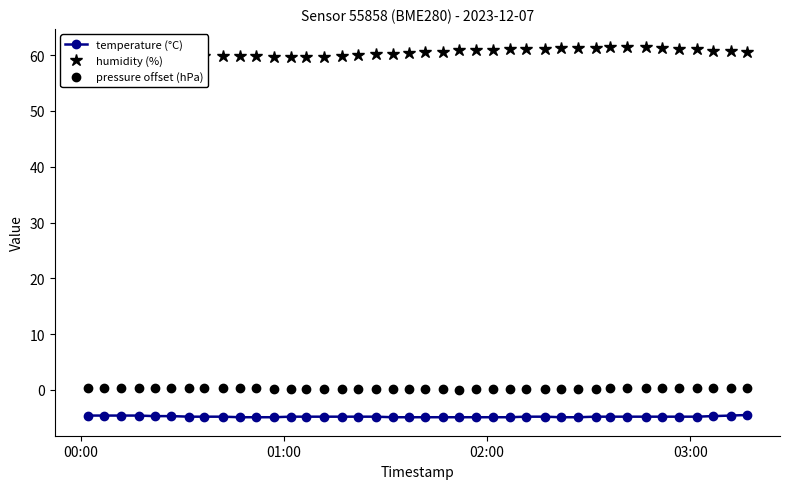

Rank the series by their maximum value, from lowest to highest.

temperature (°C), pressure offset (hPa), humidity (%)